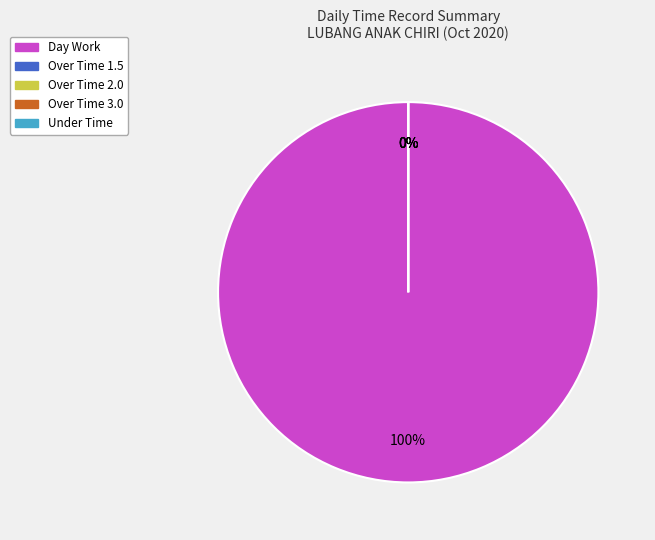

What is the smallest slice in the pie chart?

Over Time 1.5